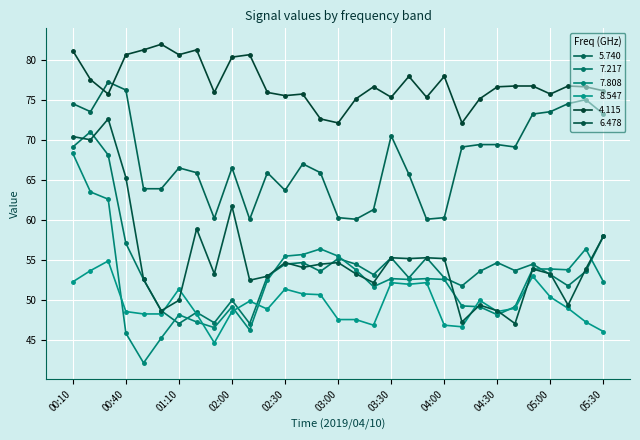

In 4.115, how many points are higher than both neighbors (excluding endpoints)?

8